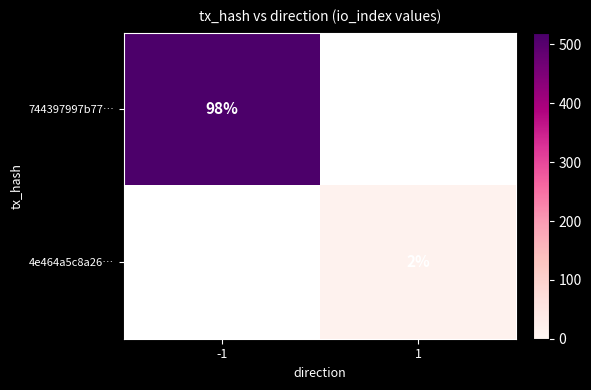

True or false: 744397997b77… has a value of 138 at -1.

False